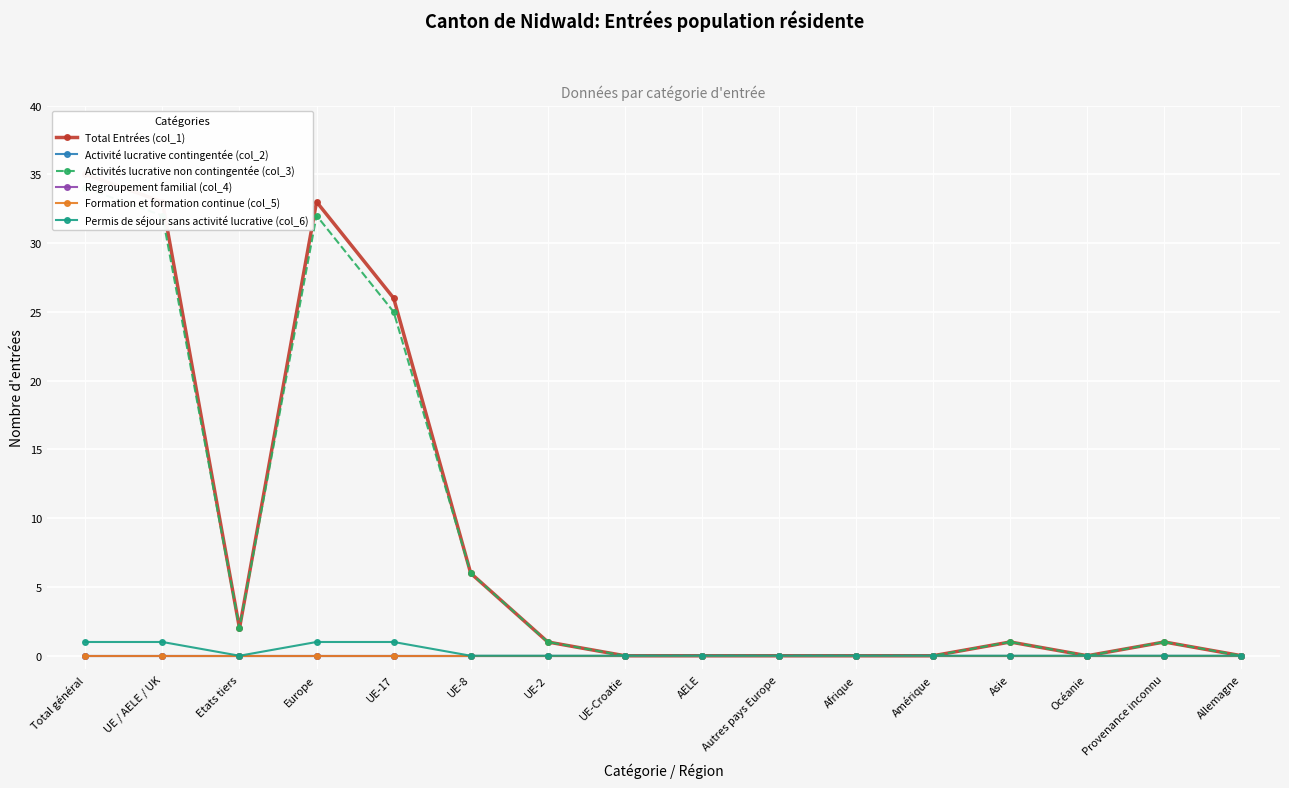

What are all the series names shown in the legend?

Total Entrées (col_1), Activité lucrative contingentée (col_2), Activités lucrative non contingentée (col_3), Regroupement familial (col_4), Formation et formation continue (col_5), Permis de séjour sans activité lucrative (col_6)